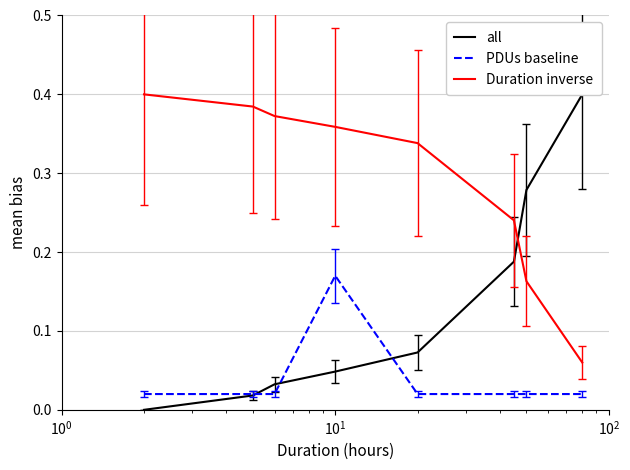

True or false: PDUs baseline and Duration inverse cross at least once.

False